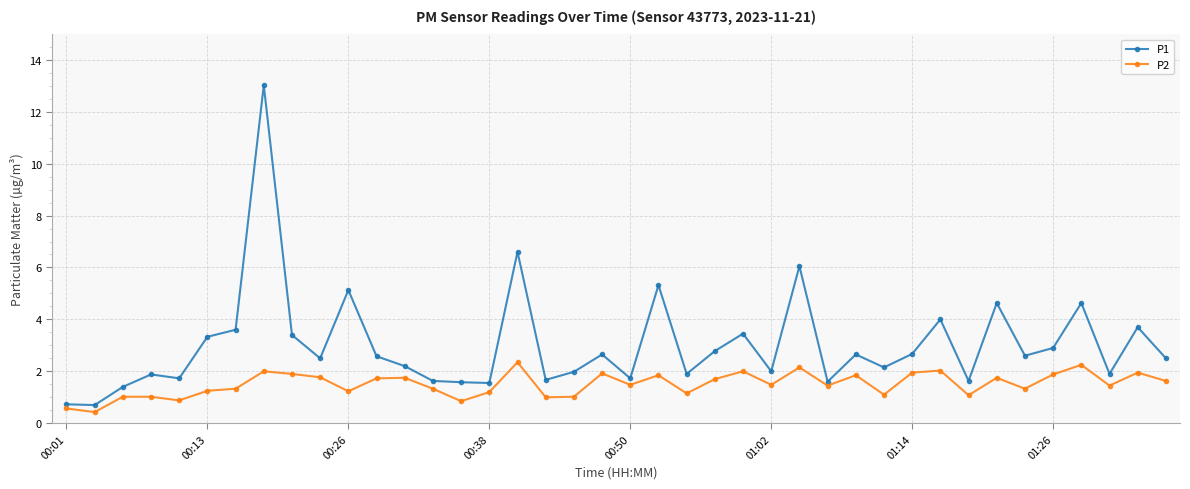

True or false: P2 and P1 cross at least once.

False